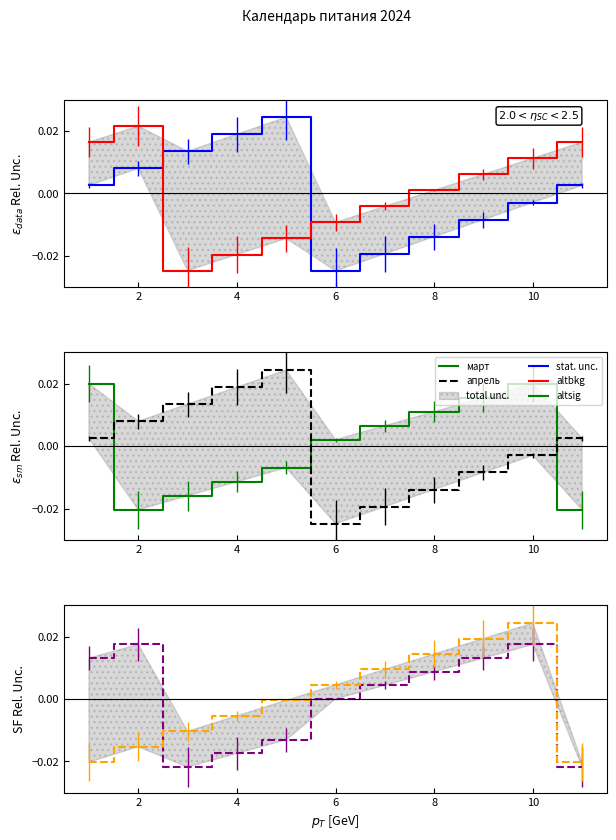

Is this an area chart (filled region under the line)?

No